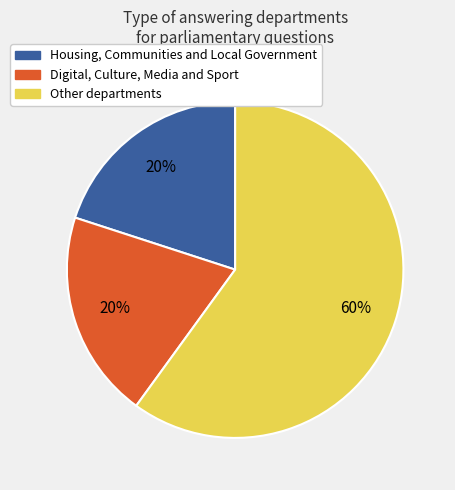

Is there a majority slice in this chart?

Yes